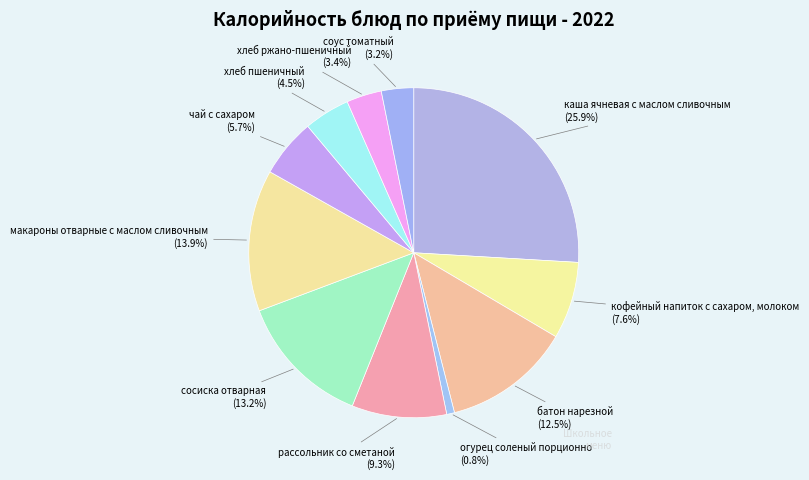

How many segments does this pie chart have?

11